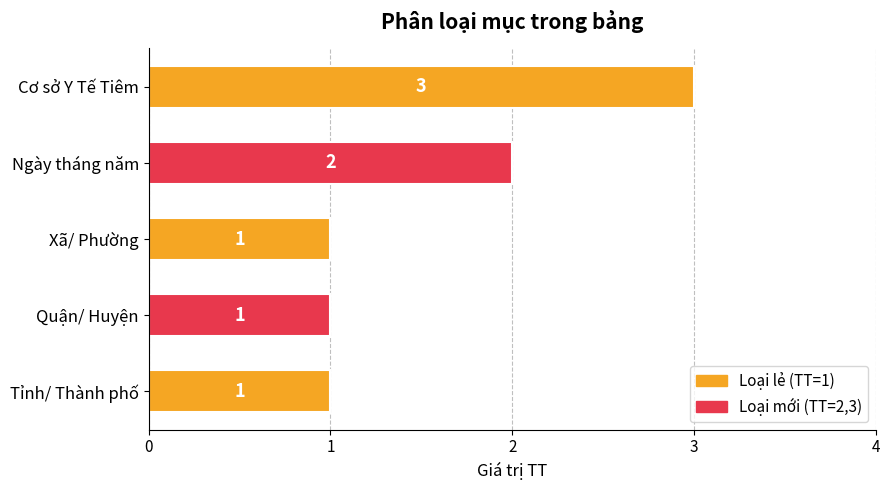

What is the minimum value shown in the chart?

1